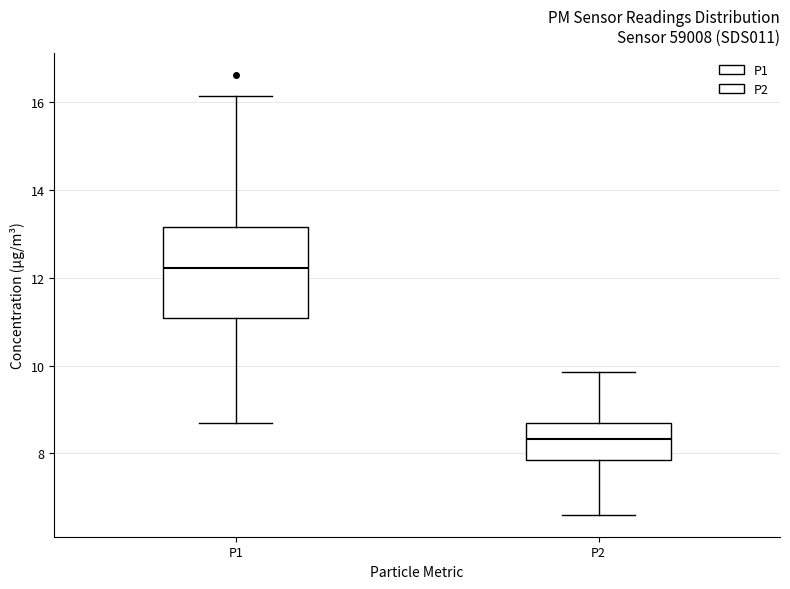

Reading left to right, transcribe this box plot: for each box, give where its median line is, the range the box spans, and where its two whiskers end, as read against the y-axis. The values are not printed on the chart, so give them approximately, as read against the axis.

P1: median 12.2, box 11.0 to 13.2, whiskers 8.6 to 16.2
P2: median 8.4, box 7.8 to 8.6, whiskers 6.6 to 9.8